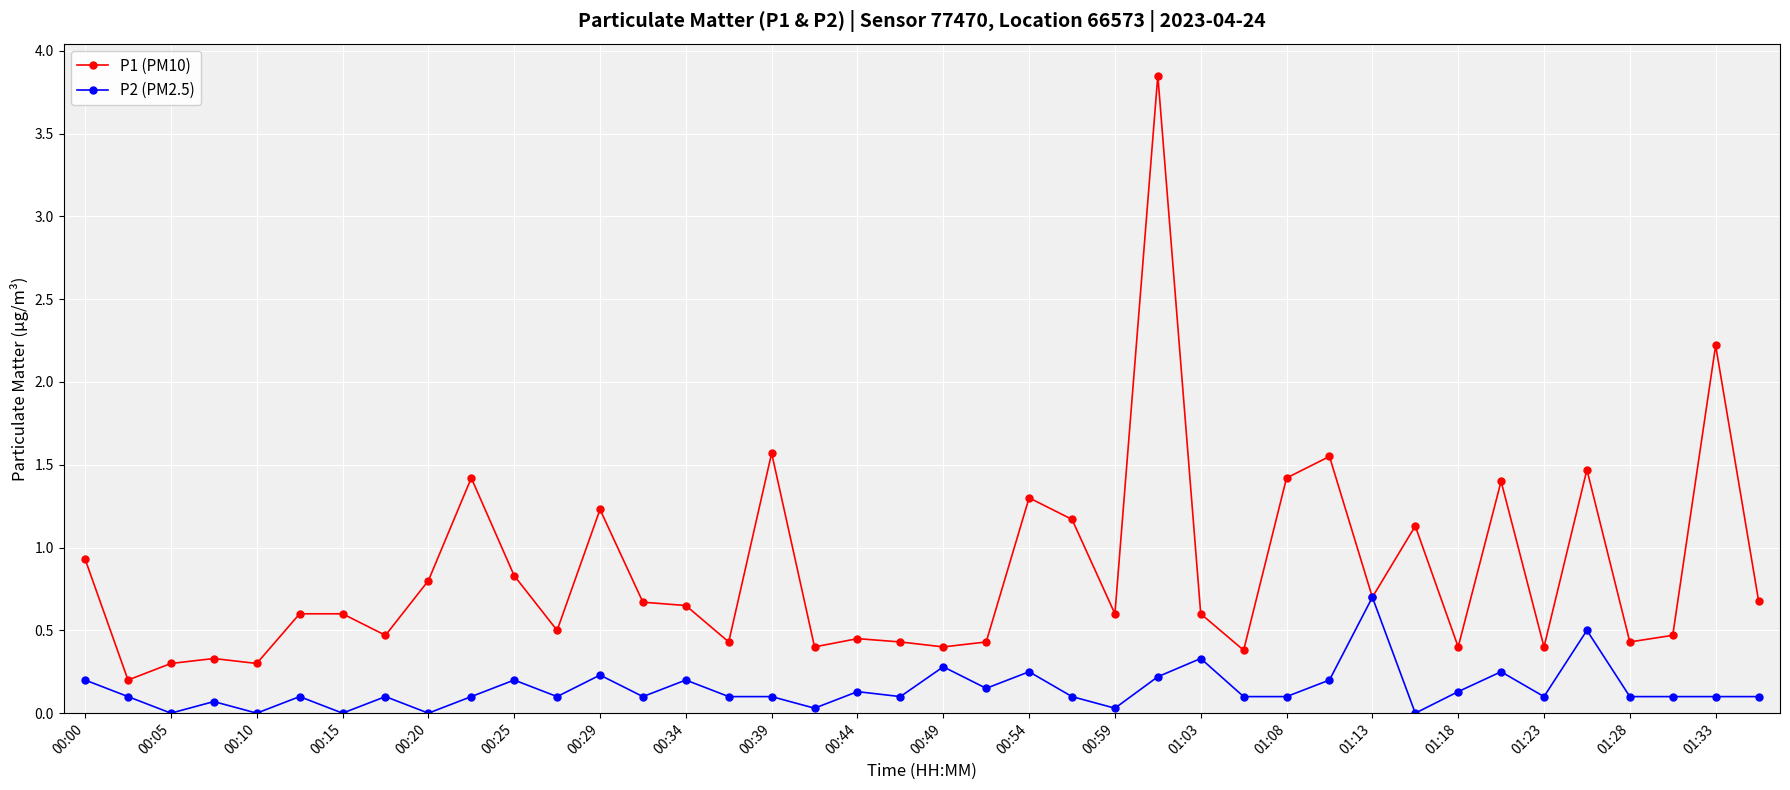

What is the value of the P1 (PM10) point at the 9th from the left?

0.8